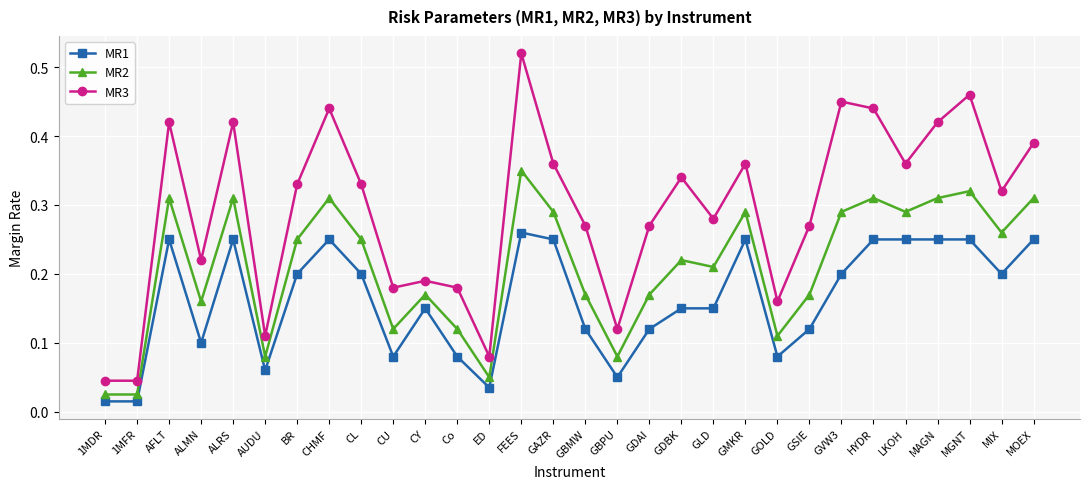

At which label does MR2 reach its peak?

FEES